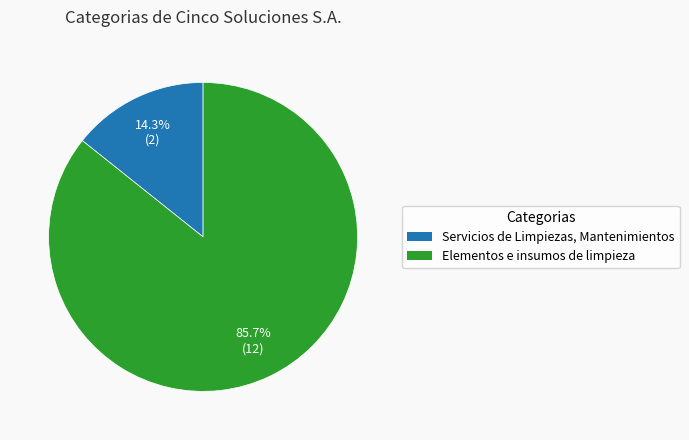

Which slice is the smallest?

Servicios de Limpiezas, Mantenimientos